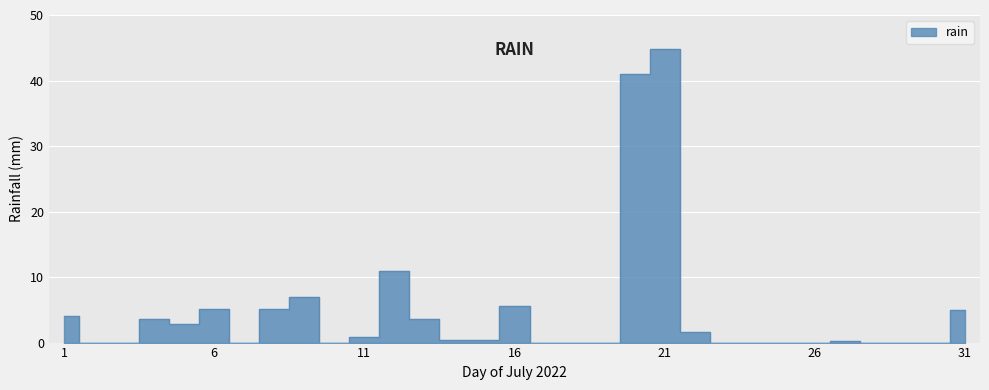

What is the value of the 8th point from the left?

5.2